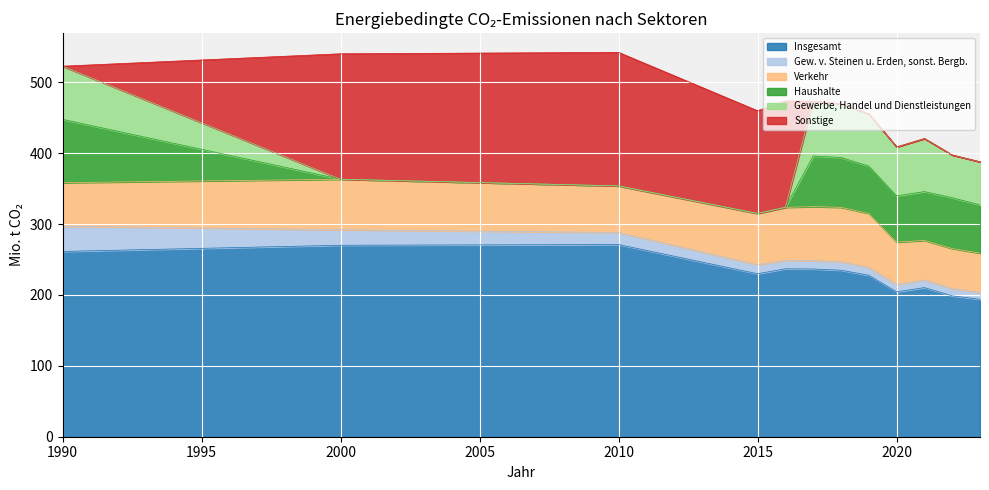

List the labels in order of Gew. v. Steinen u. Erden, sonst. Bergb. value, largest first.

1990, 2000, 2010, 2015, 2018, 2016, 2017, 2019, 2021, 2020, 2022, 2023